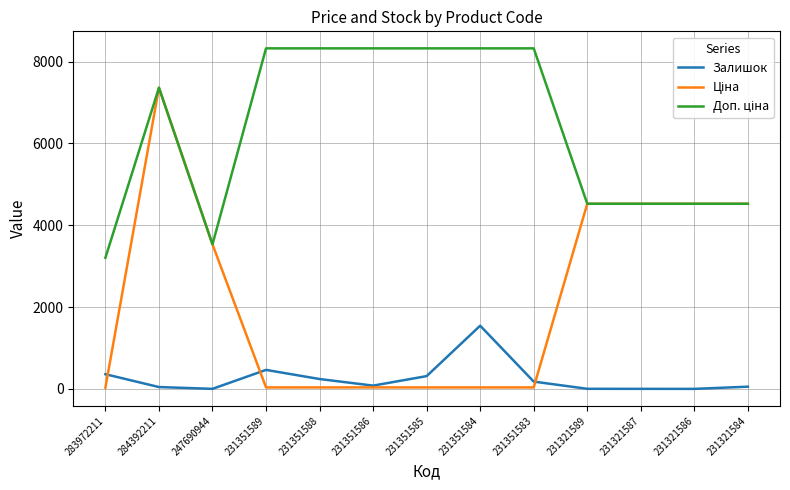

At which category is the sum across all series the highest?

284392211